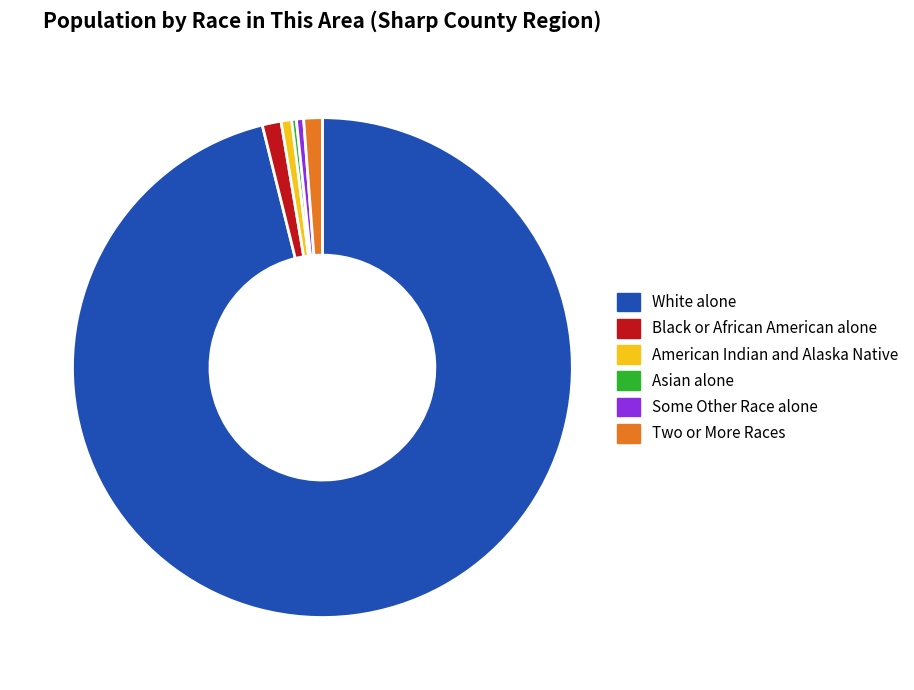

Combined, do Some Other Race alone and Two or More Races account for over 50%?

No